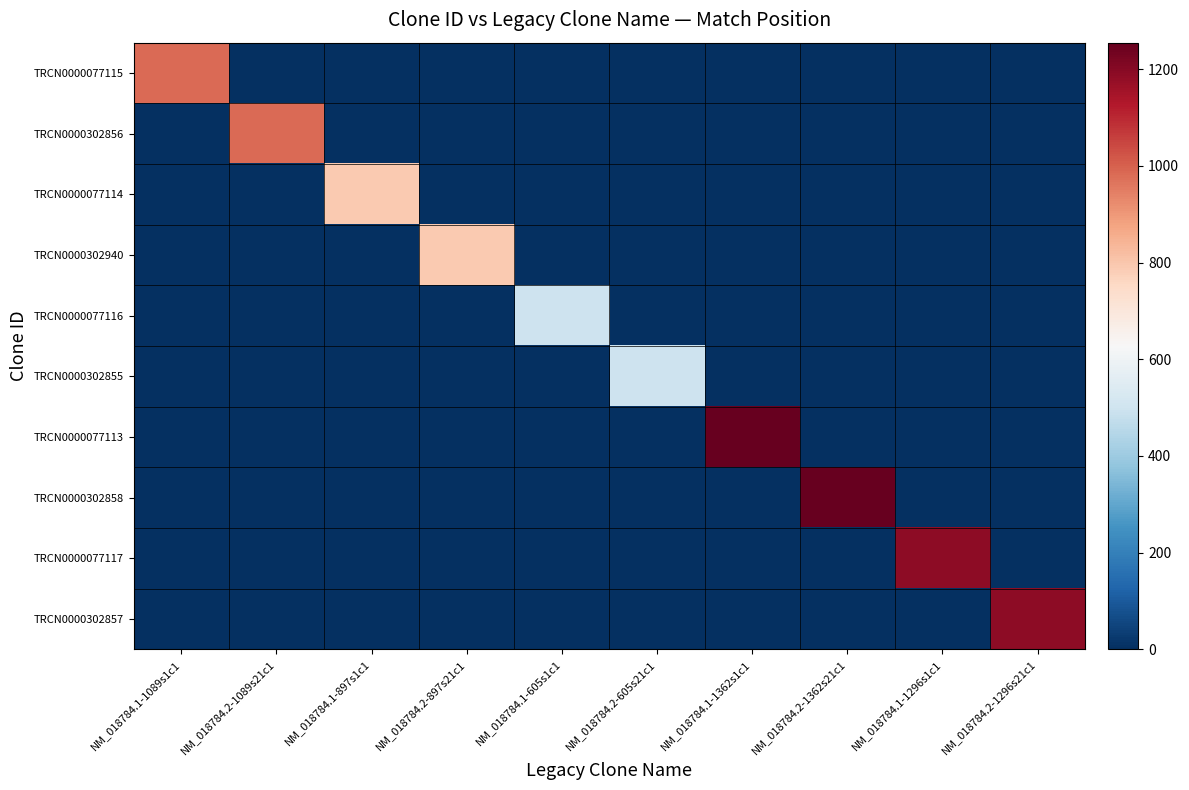

Between NM_018784.1-1362s1c1 and NM_018784.2-1362s21c1, which is larger?

NM_018784.1-1362s1c1